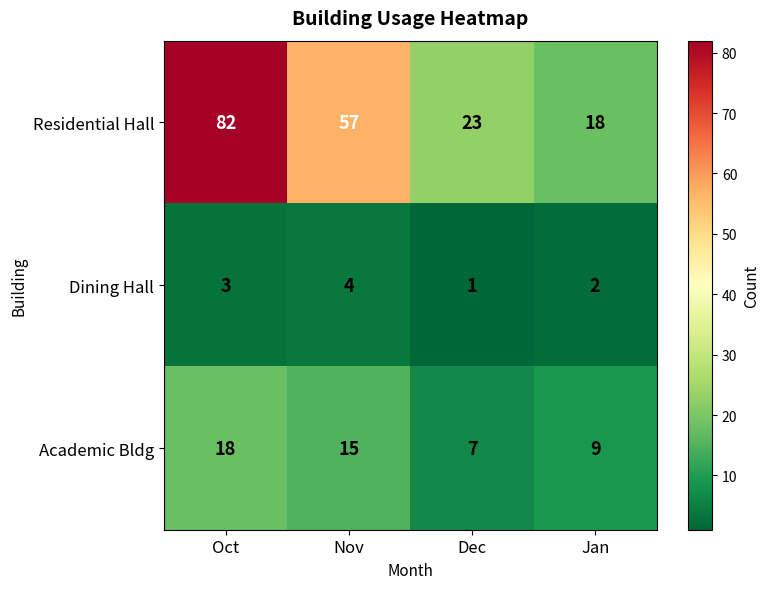

True or false: Residential Hall has a value of 18 at Jan.

True